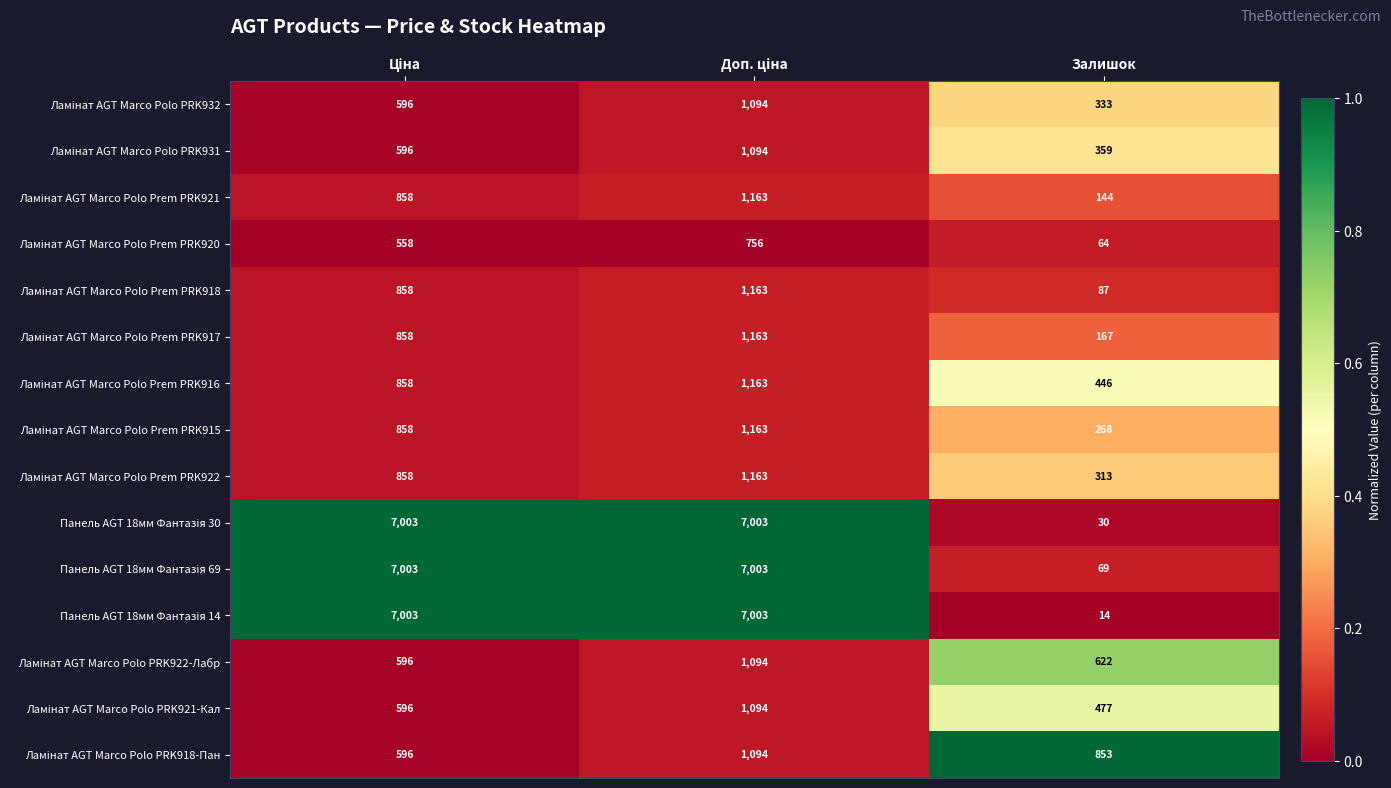

At which category does the chart reach its minimum across all series?

Залишок